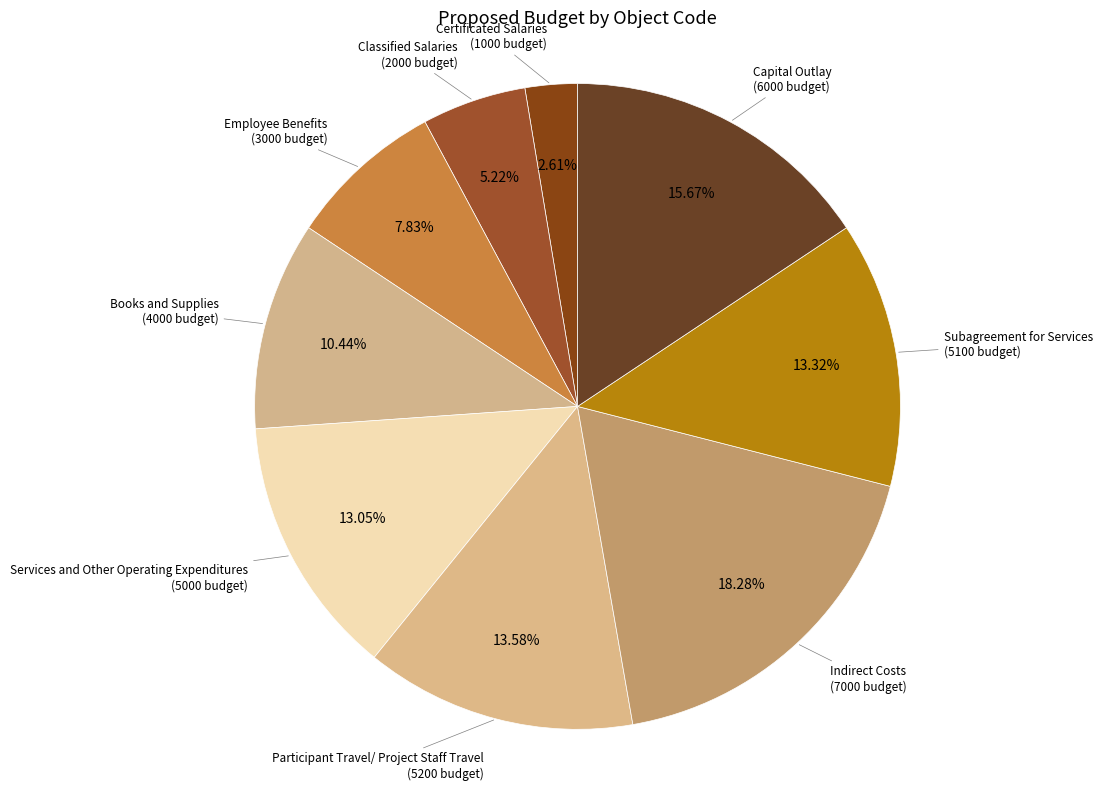

Count the number of slices in the pie.

9